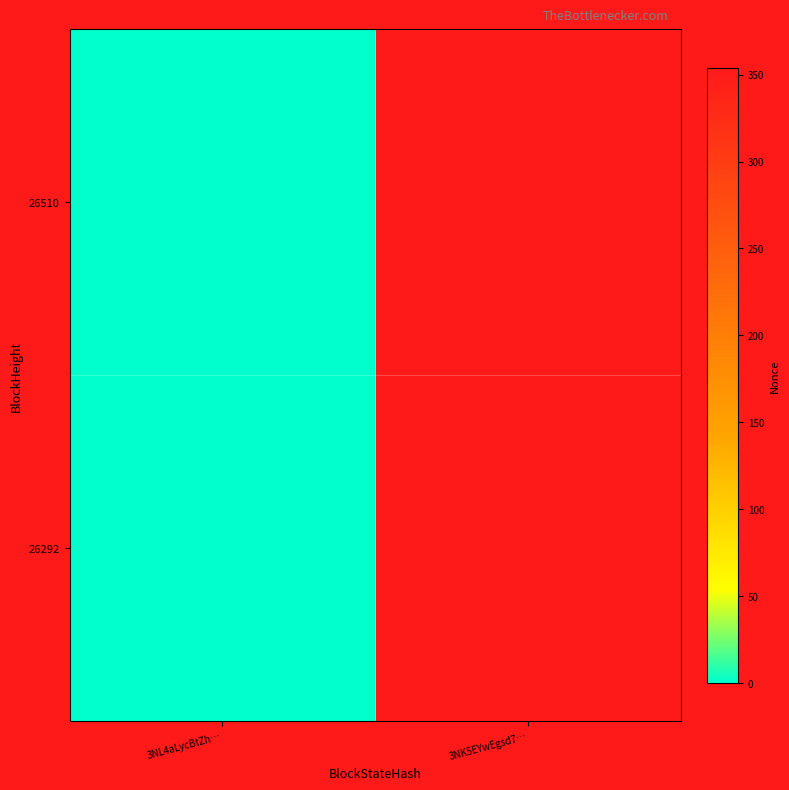

Reading left to right, extract all data points from this chart.

26510: 3NL4aLycBtZh…=0	3NK5EYwEgsd7…=354
26292: 3NL4aLycBtZh…=0	3NK5EYwEgsd7…=354